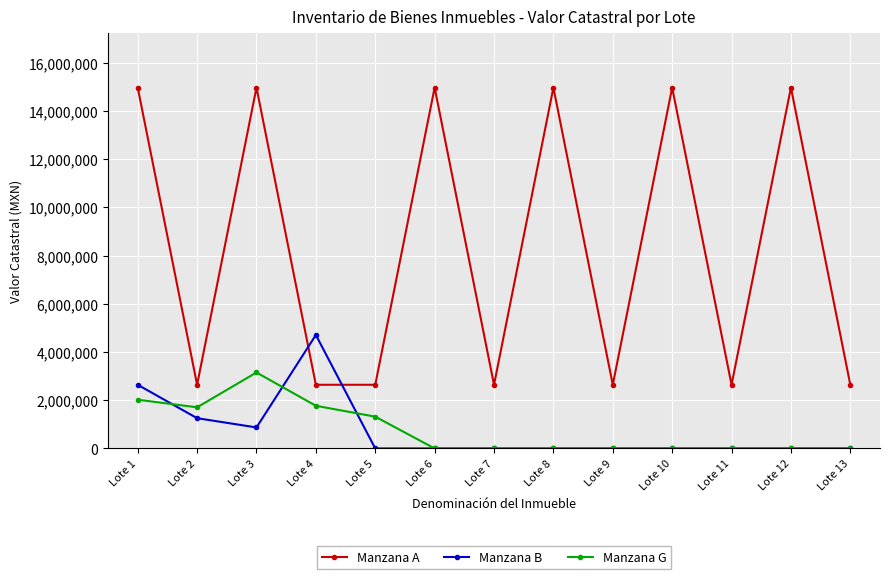

At which label is Manzana B closest to 2354580?

Lote 1